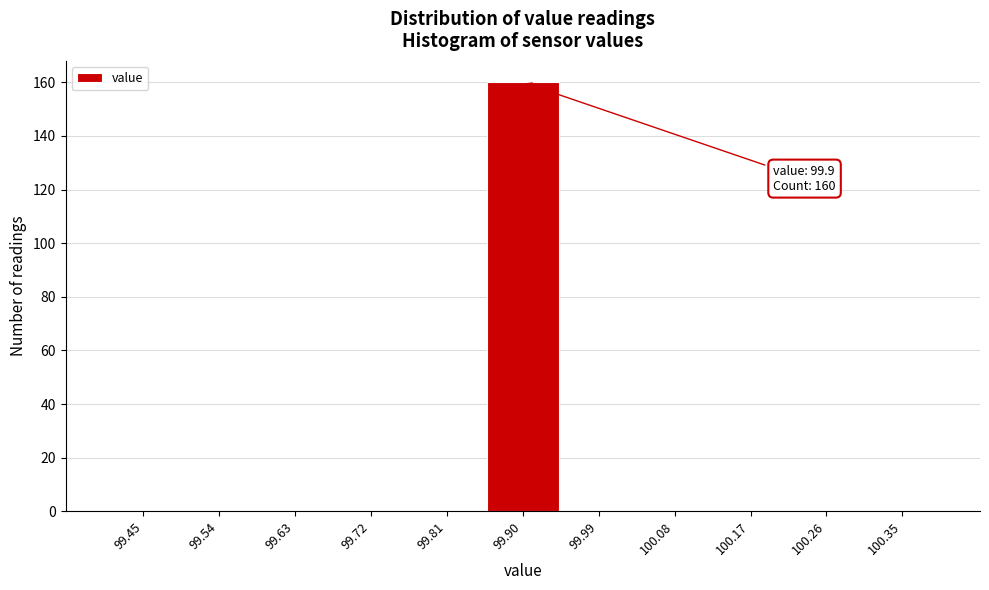

Over which range of the x-axis is the bar tallest?

99.85 to 99.95